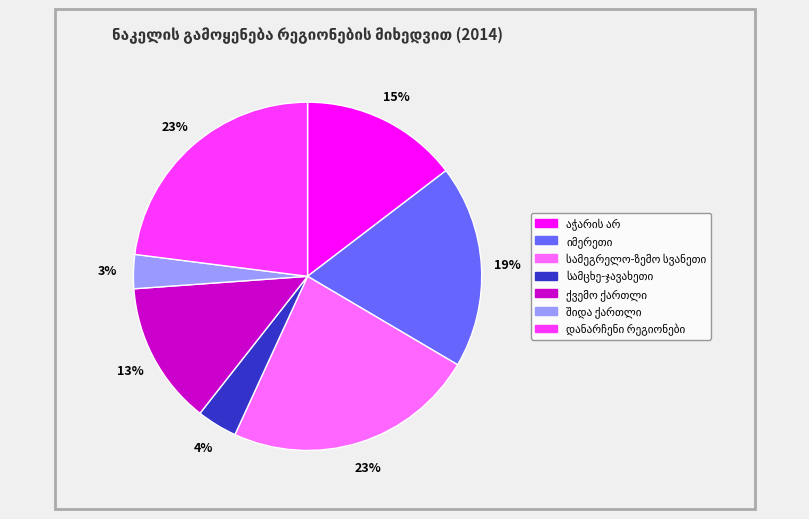

To the nearest percent, what is the difference between the largest and smallest slice percentages?

20%